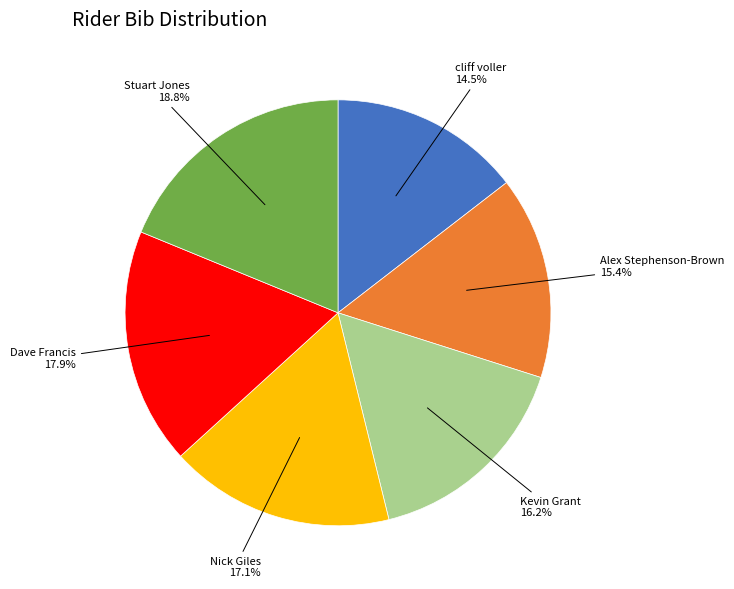

Approximately how many times larger is the value at Kevin Grant compared to cliff voller?

1.1